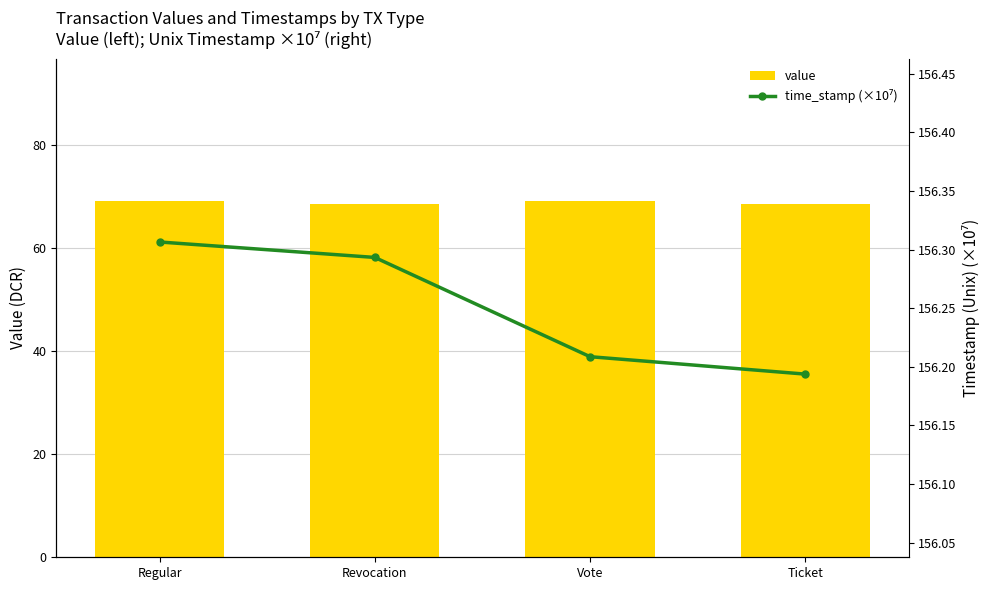

What value does the time_stamp (×10⁷) series have at Revocation?

156.3